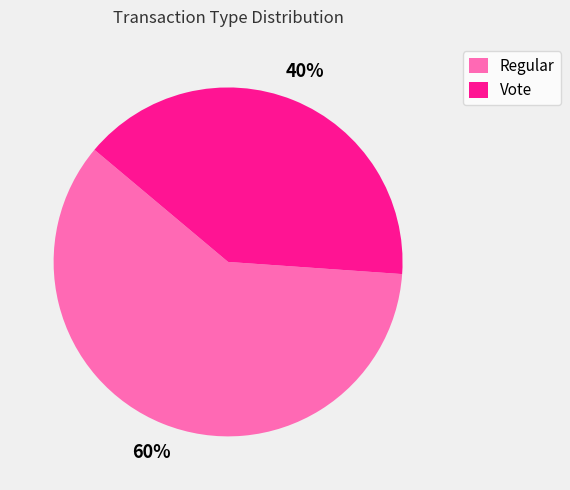

What percentage is the Vote slice, to the nearest percent?

40%